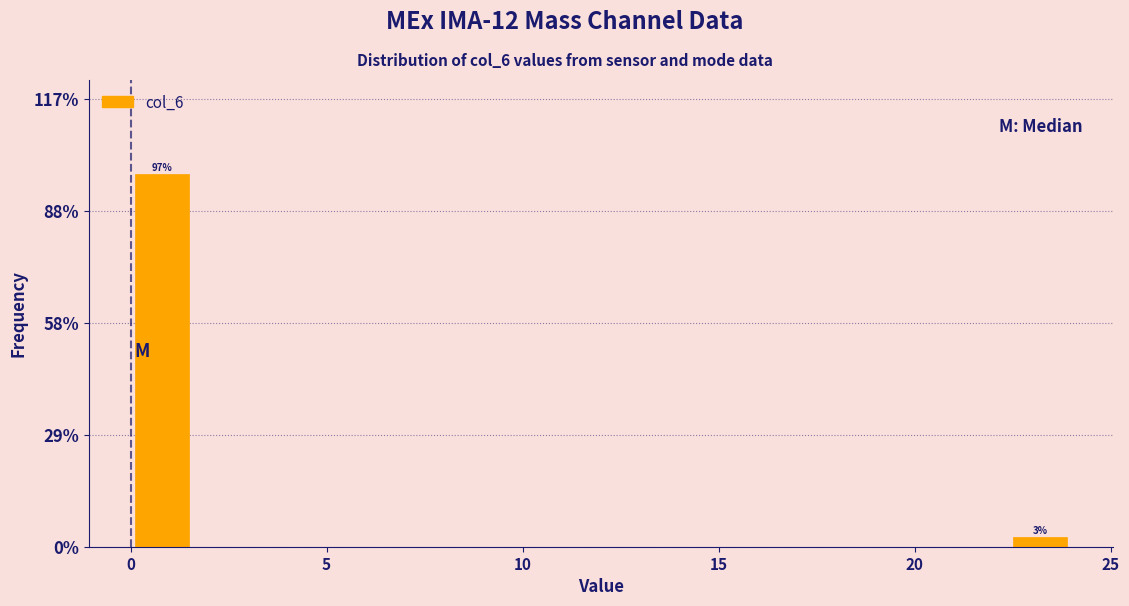

Read against the x-axis, roughly where is the centre of the tallest bar?

1.0